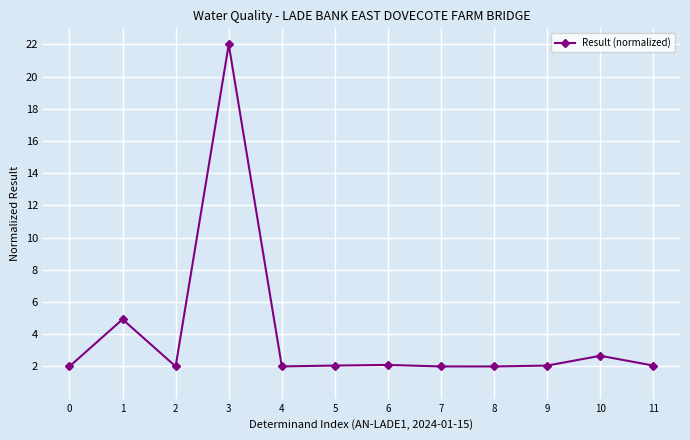

What is the change in value from 0 to 10?

+0.7